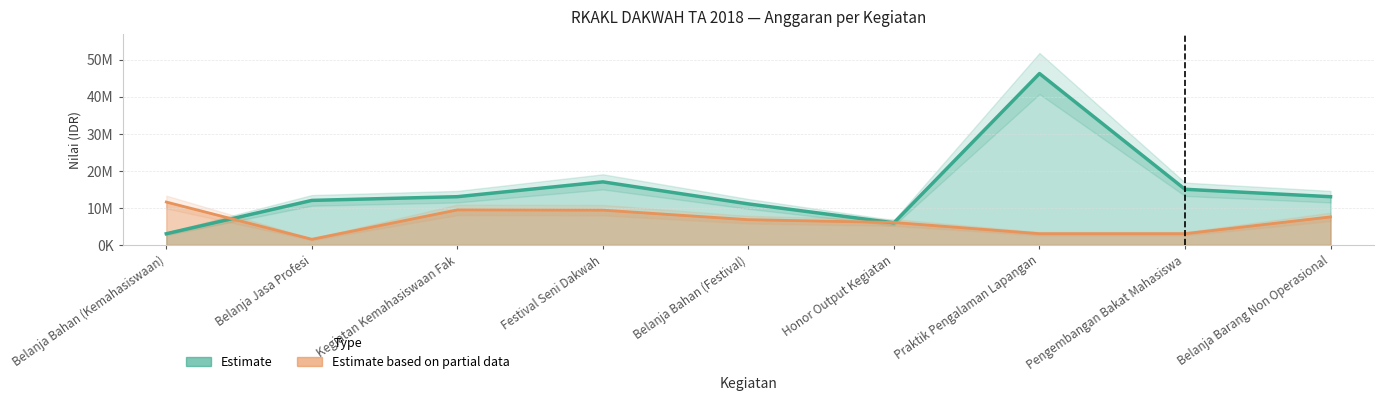

Does the chart have visible grid lines?

Yes